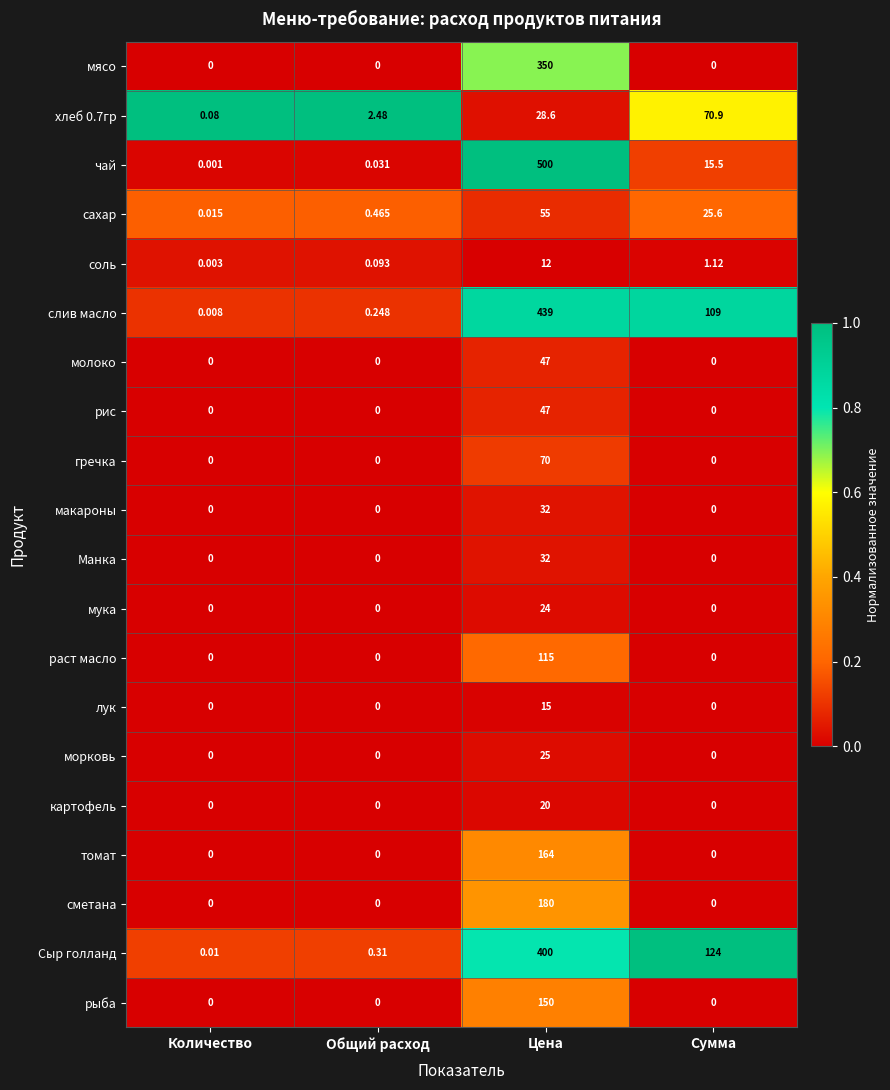

Which label corresponds to the largest value in the chart?

Цена